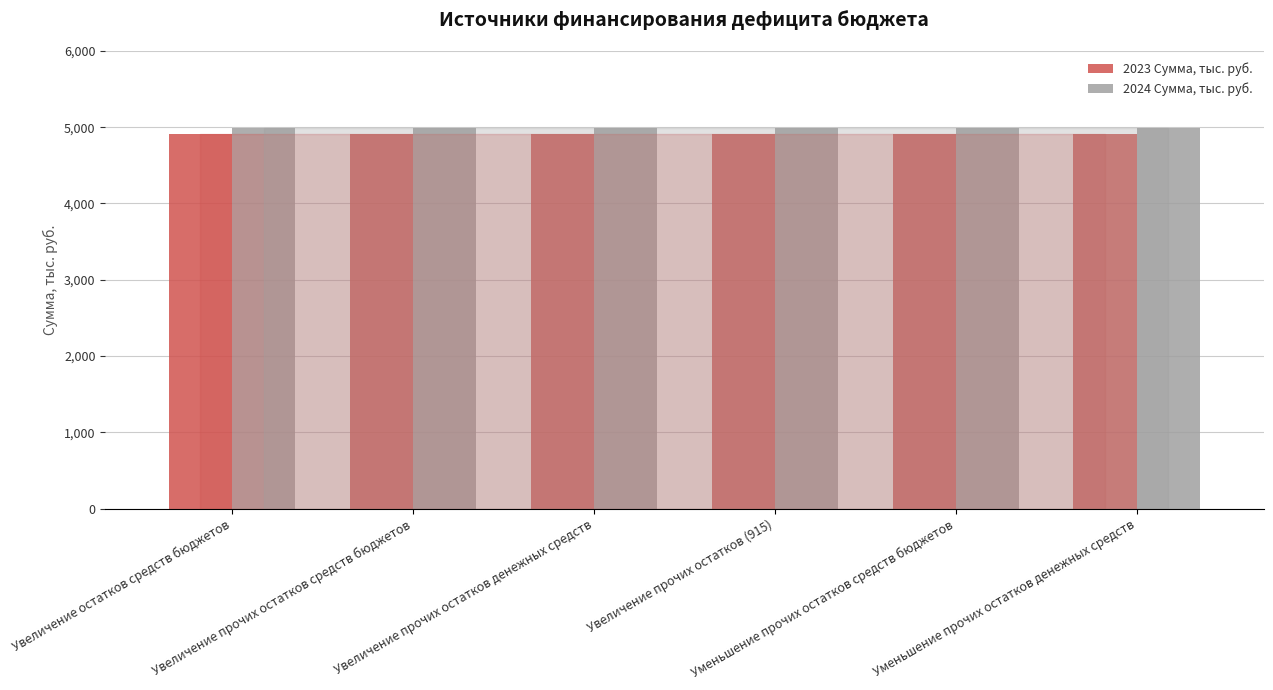

The value of 2024 Сумма, тыс. руб. at Увеличение прочих остатков средств бюджетов is 4985.4. True or false?

True